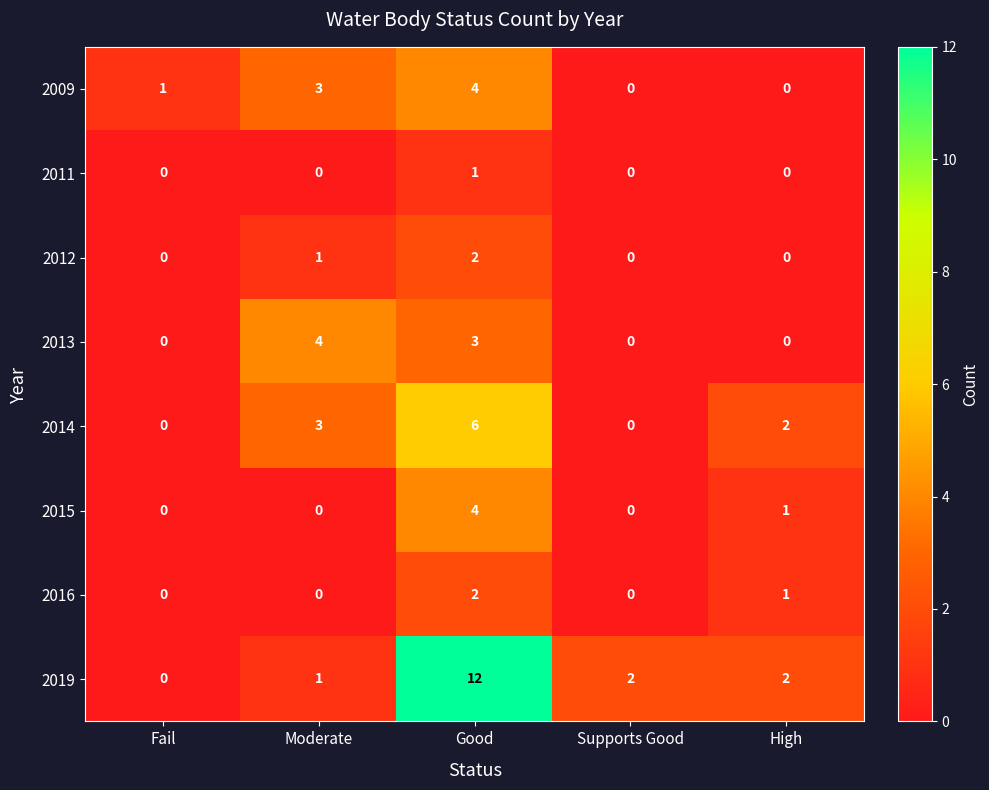

What is the sum of all 2014 values?

11